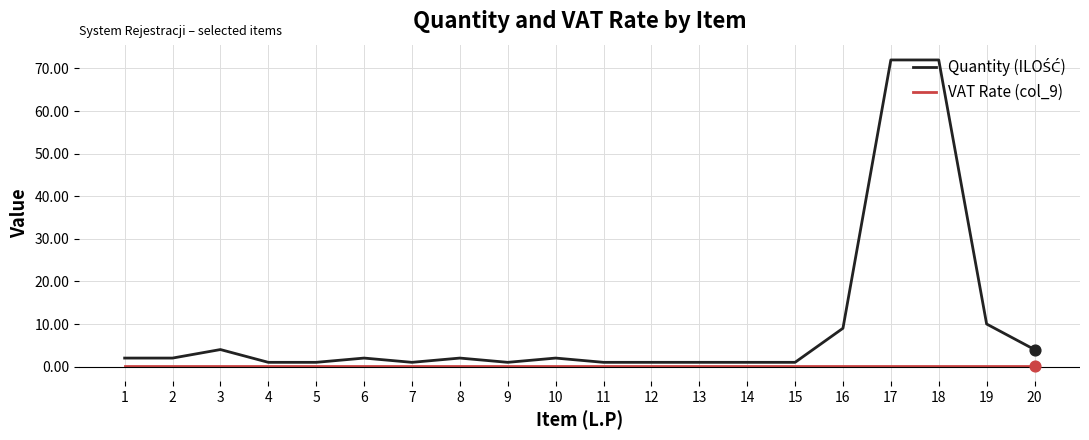

True or false: VAT Rate (col_9) has a value of 0.2 at 5.

True